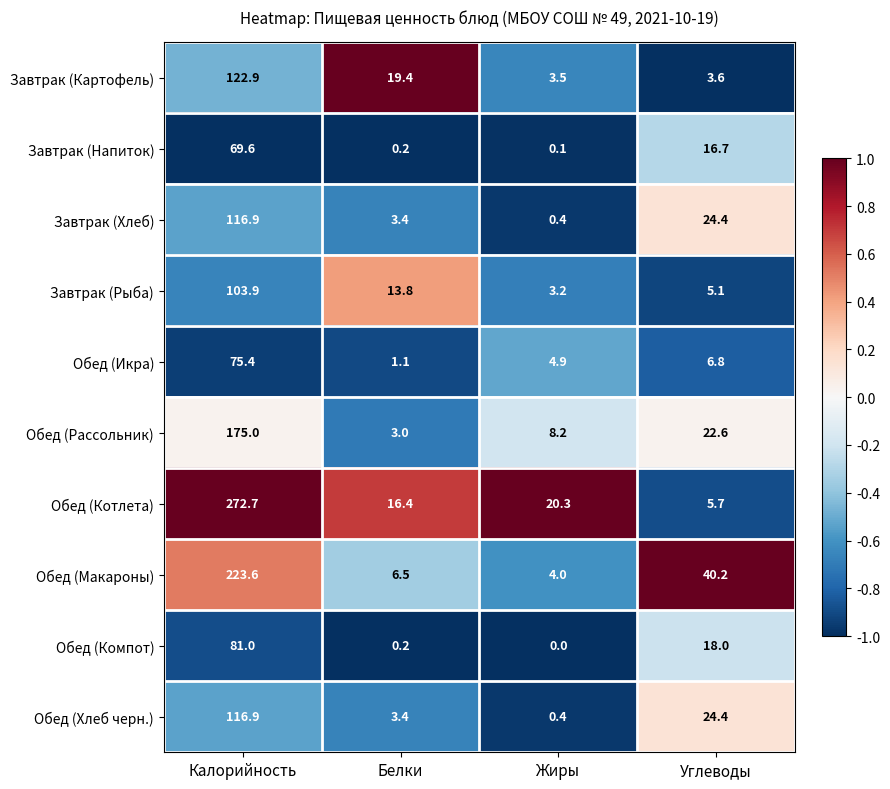

The Завтрак (Картофель) series shows 3.6 at Углеводы. True or false?

True